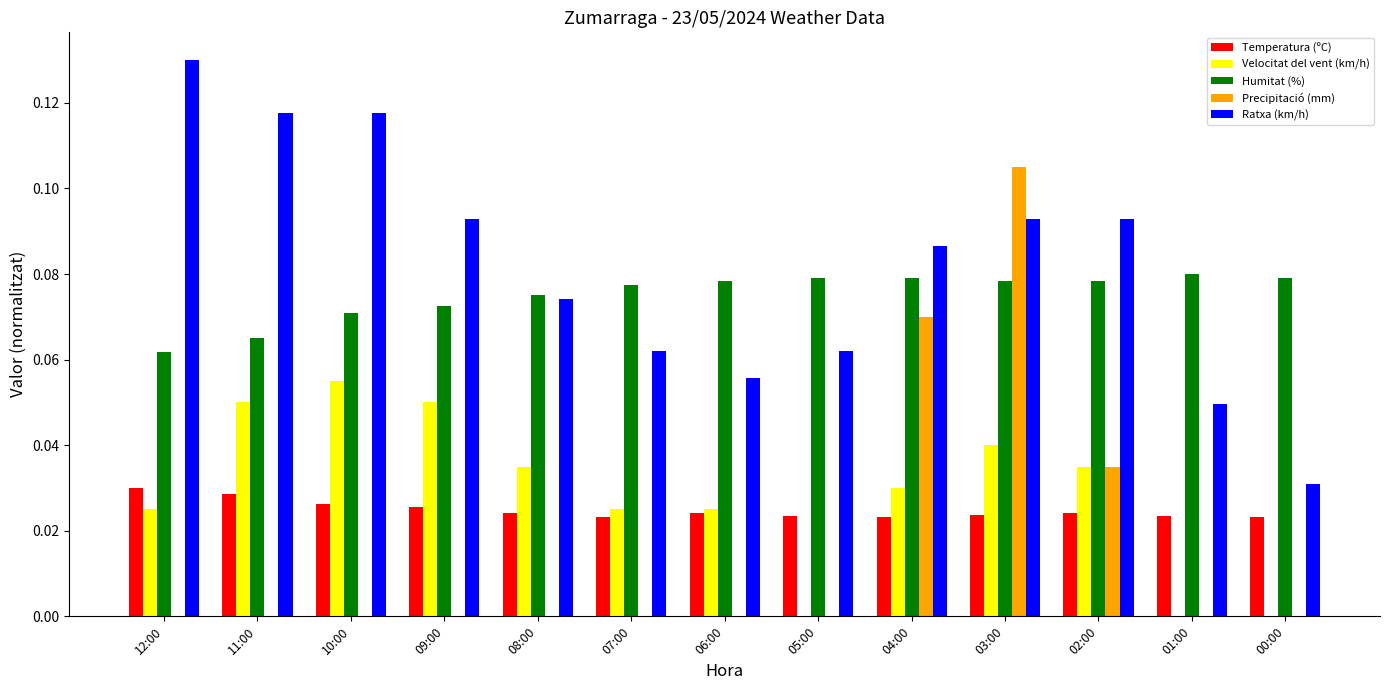

What is the sum of all Humitat (%) values?

1.0